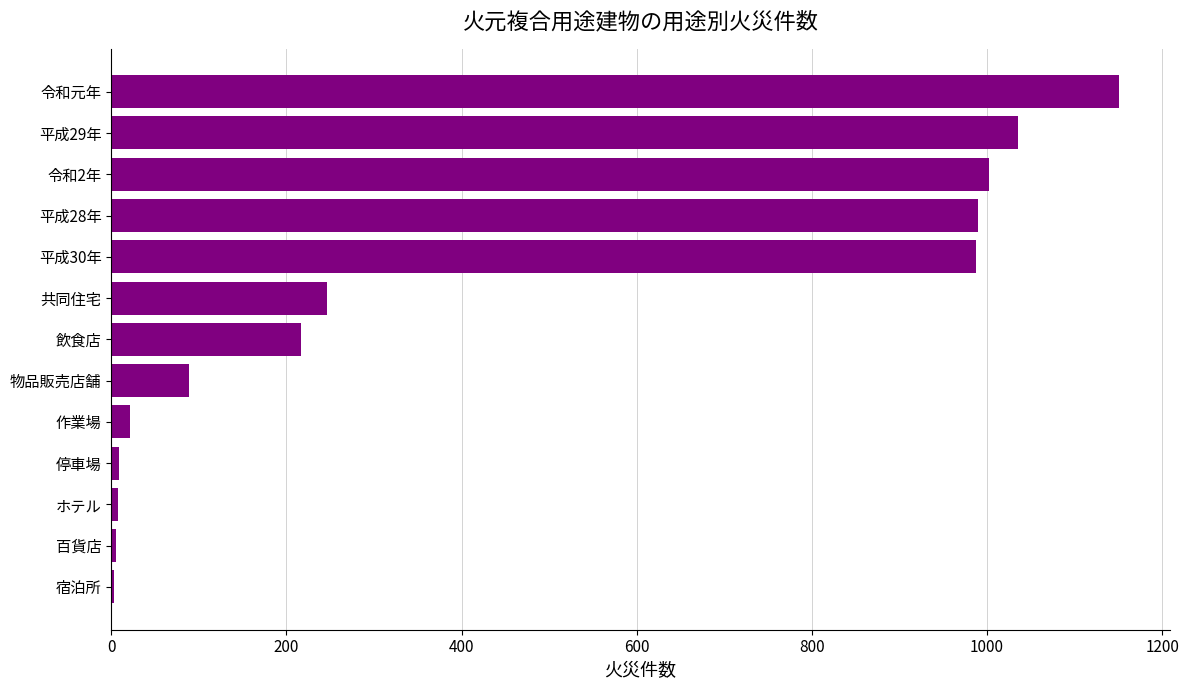

Between 令和元年 and 令和2年, which is larger?

令和元年